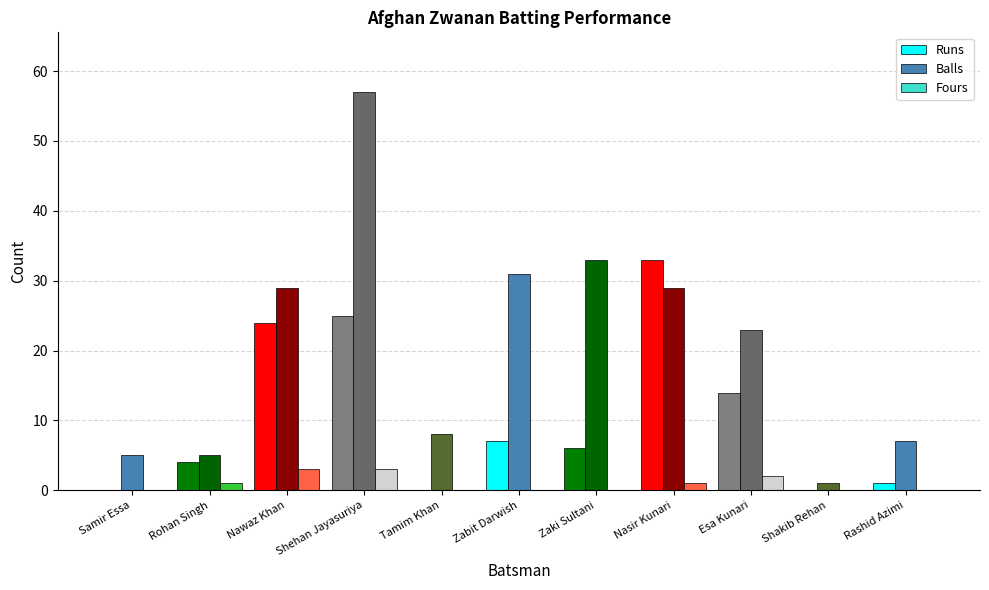

Reading left to right, transcribe all the data shown in this chart.

Runs: Samir Essa=0	Rohan Singh=4	Nawaz Khan=24	Shehan Jayasuriya=25	Tamim Khan=0	Zabit Darwish=7	Zaki Sultani=6	Nasir Kunari=33	Esa Kunari=14	Shakib Rehan=0	Rashid Azimi=1
Balls: Samir Essa=5	Rohan Singh=5	Nawaz Khan=29	Shehan Jayasuriya=57	Tamim Khan=8	Zabit Darwish=31	Zaki Sultani=33	Nasir Kunari=29	Esa Kunari=23	Shakib Rehan=1	Rashid Azimi=7
Fours: Samir Essa=0	Rohan Singh=1	Nawaz Khan=3	Shehan Jayasuriya=3	Tamim Khan=0	Zabit Darwish=0	Zaki Sultani=0	Nasir Kunari=1	Esa Kunari=2	Shakib Rehan=0	Rashid Azimi=0